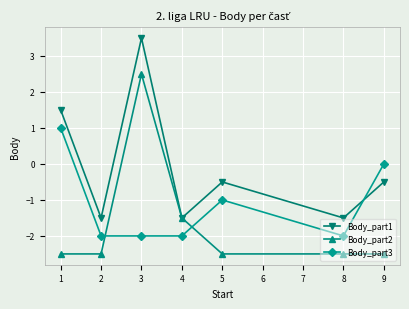

How many lines are shown in the chart?

3